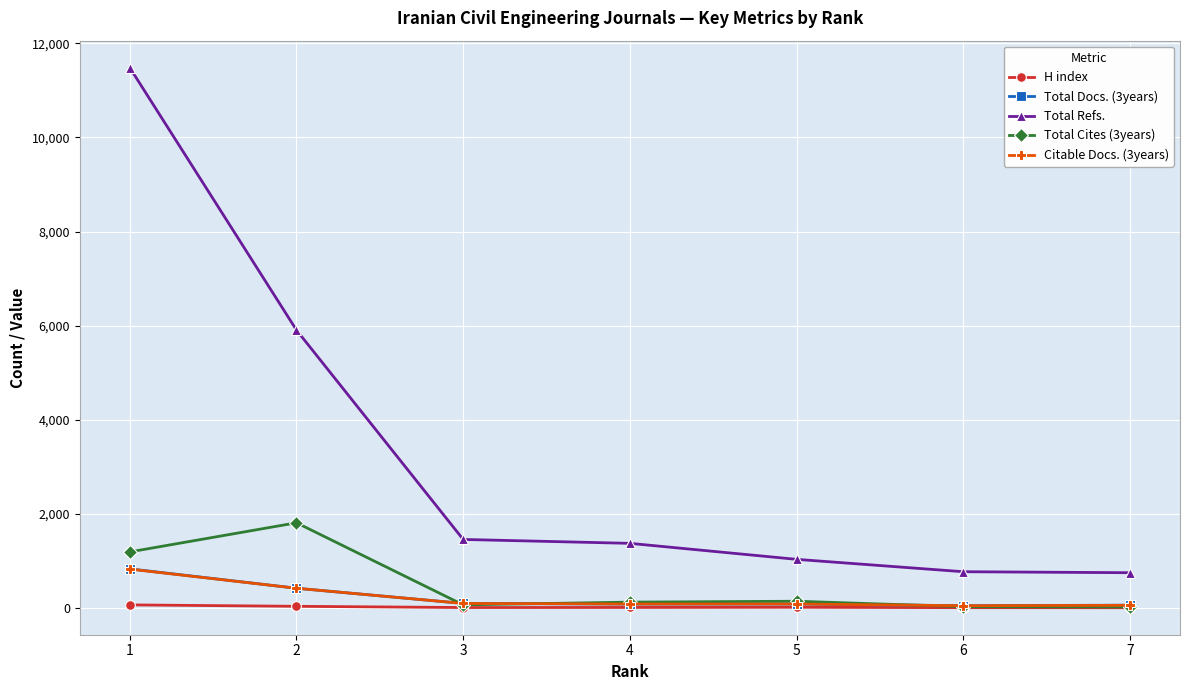

After their last crossing, which series has the higher values: Total Cites (3years) or Citable Docs. (3years)?

Citable Docs. (3years)